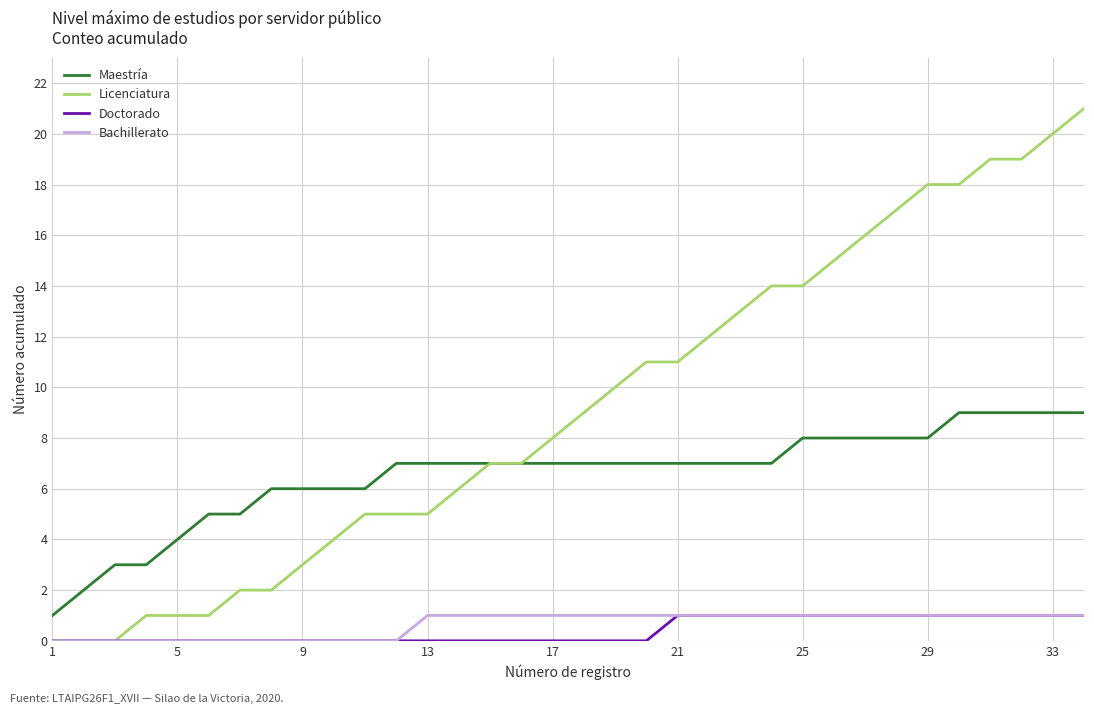

What is the highest value of the Licenciatura series?

21